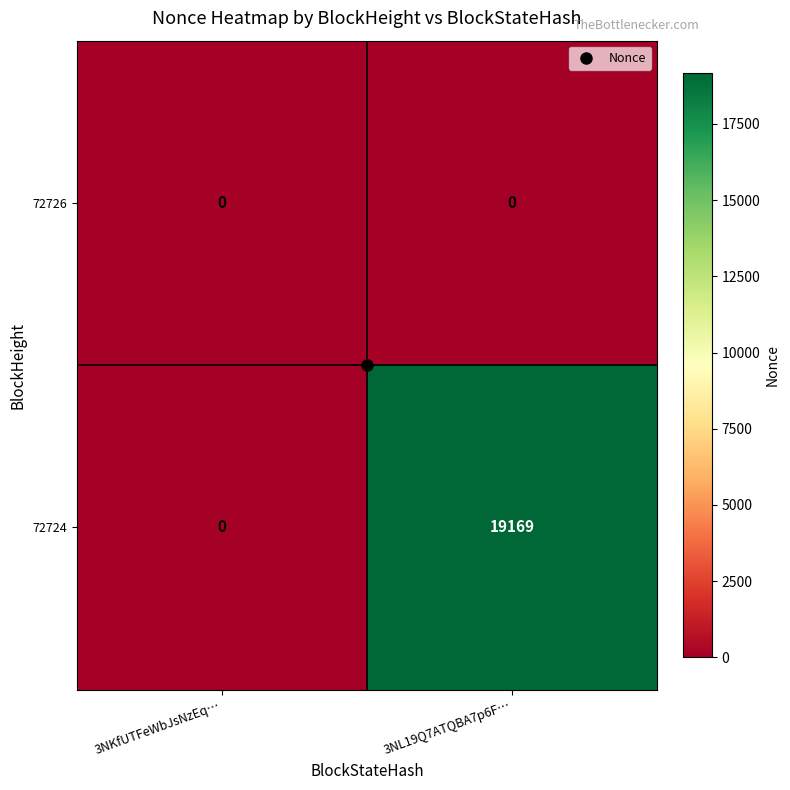

Which series has the widest spread of values?

72724